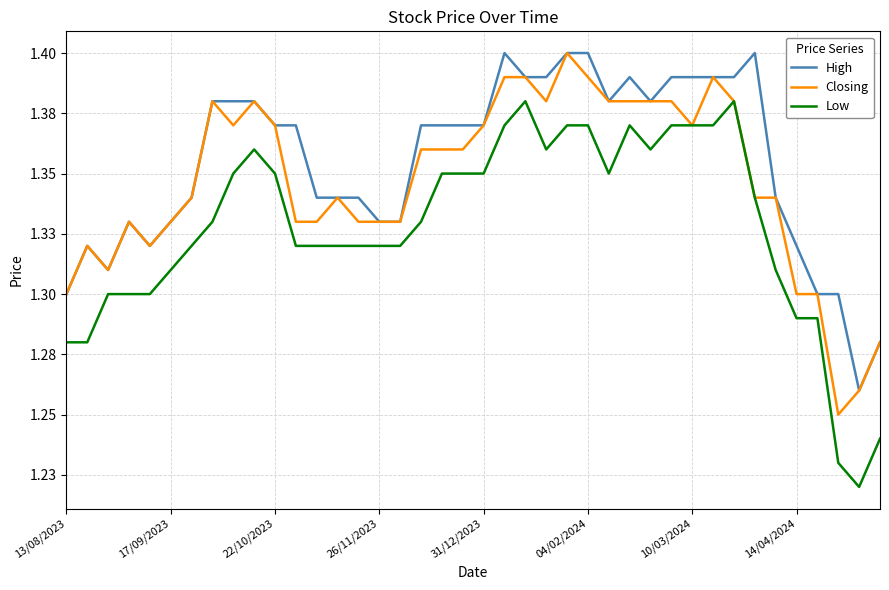

What is the maximum value shown in the chart?

1.4